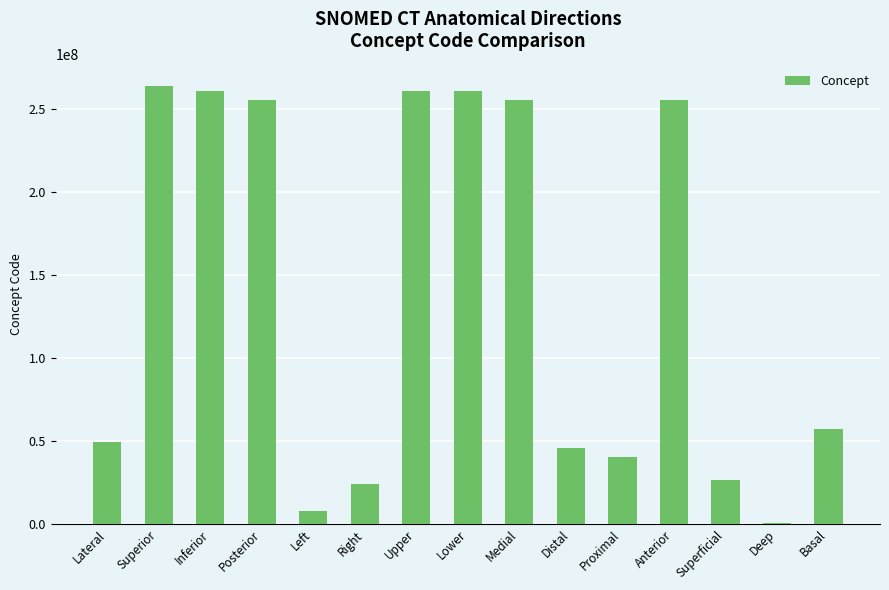

The value at Right is 24028007. True or false?

True